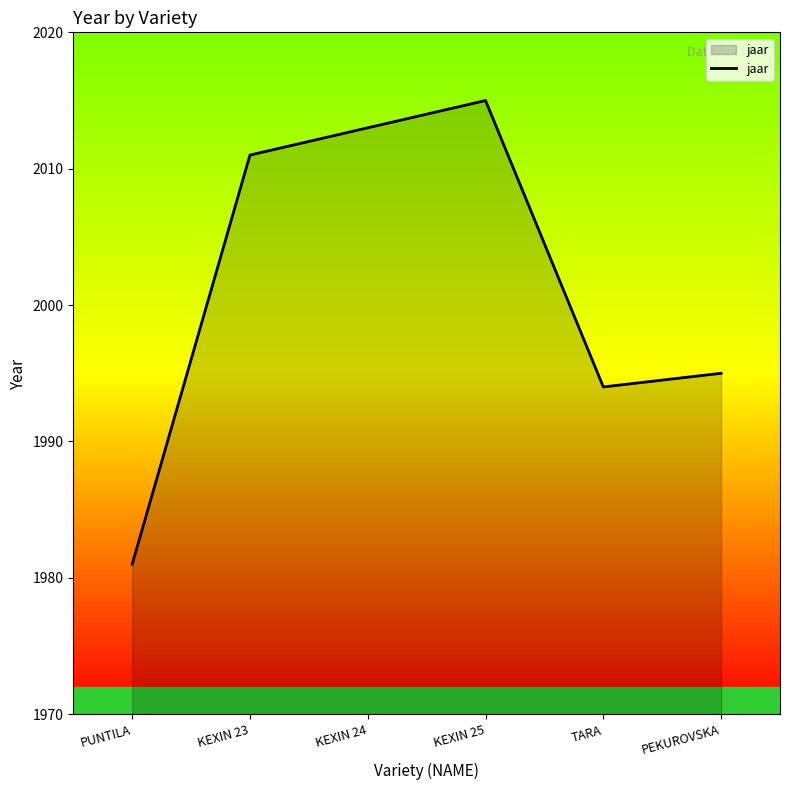

Reading right to left, what are all the values shown in this chart?

PEKUROVSKA=1995	TARA=1994	KEXIN 25=2015	KEXIN 24=2013	KEXIN 23=2011	PUNTILA=1981